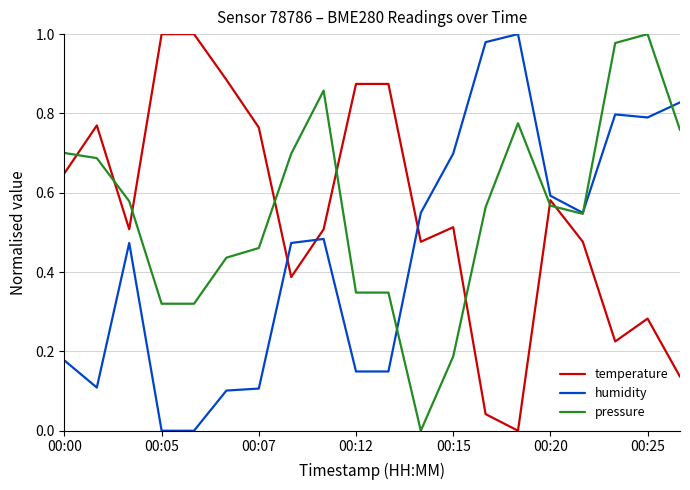

What are all the series names shown in the legend?

temperature, humidity, pressure